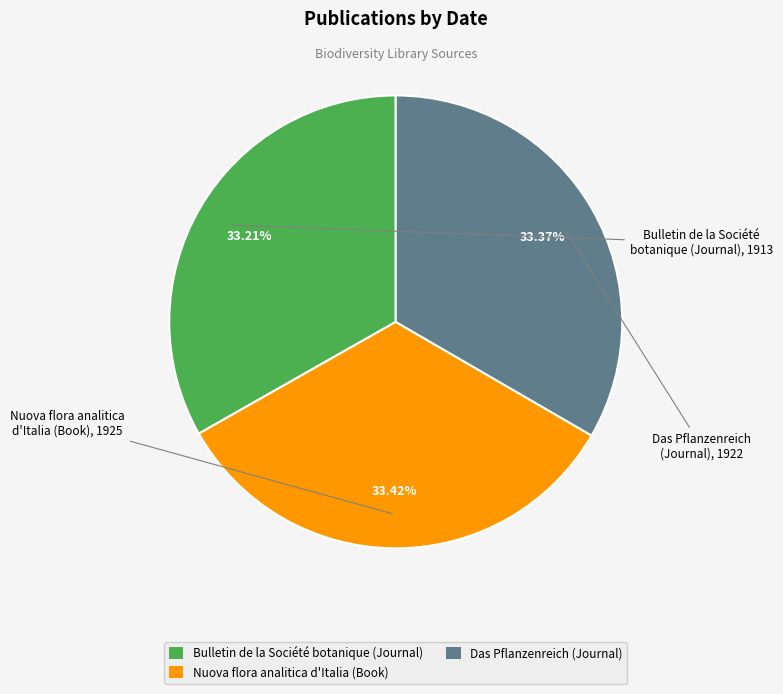

Does any single category account for the majority?

No